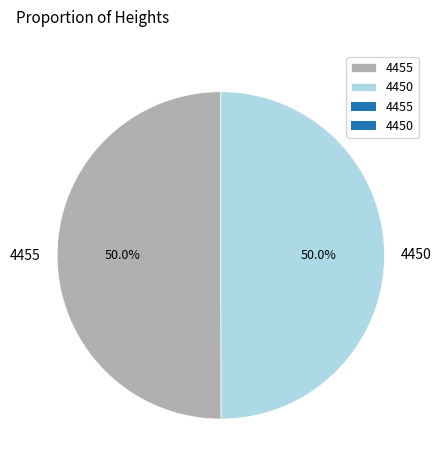

Combined, what portion of the pie is 4450 and 4455?

100.0%